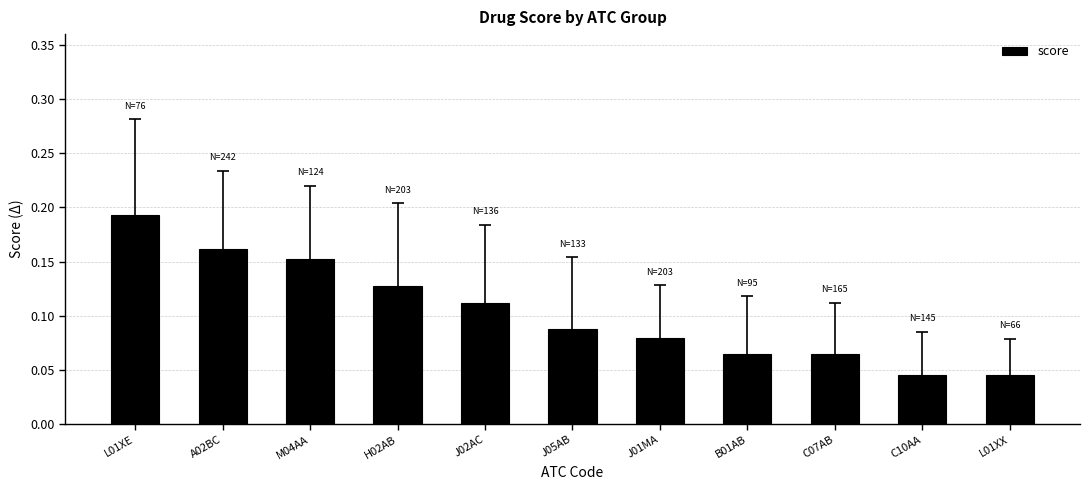

What is the sum of all values?

1.1